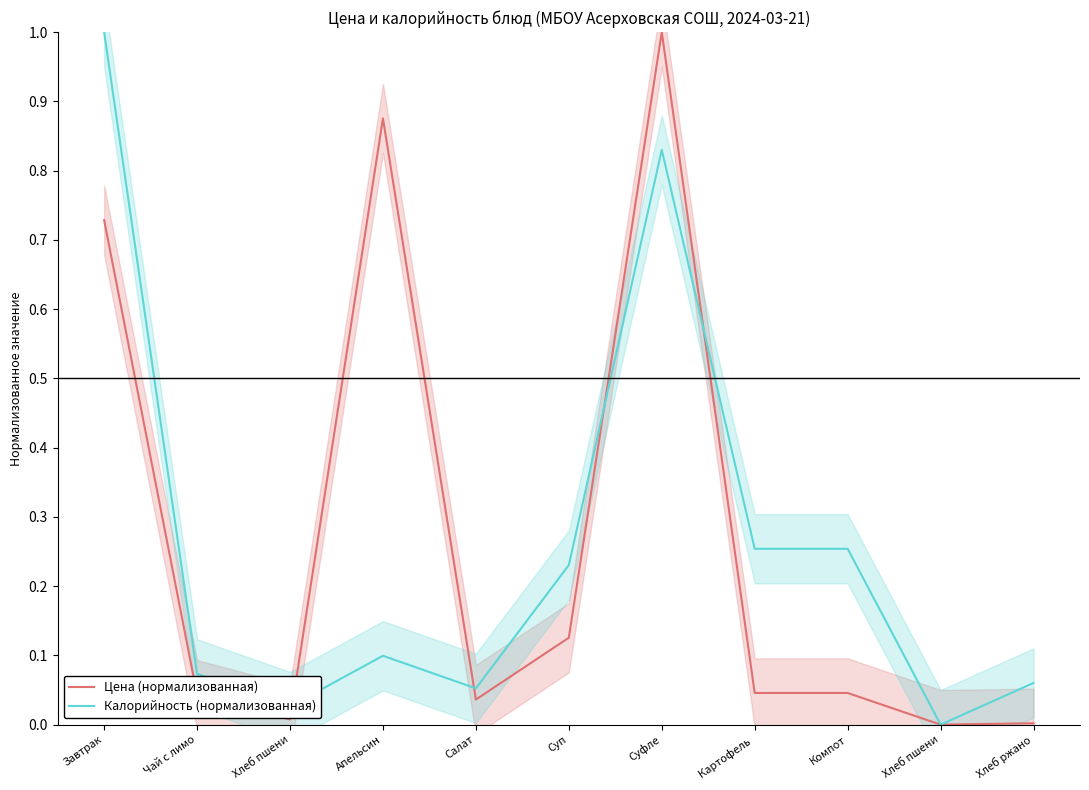

Rank the series by their maximum value, from highest to lowest.

Цена (нормализованная), Калорийность (нормализованная)